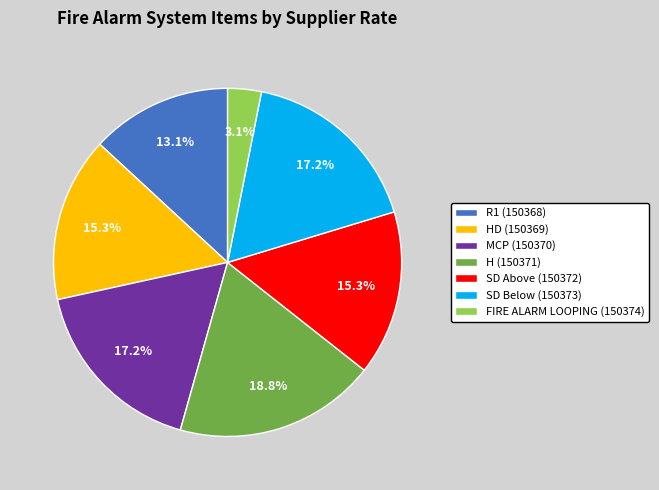

Is there any slice that represents more than half of the pie?

No